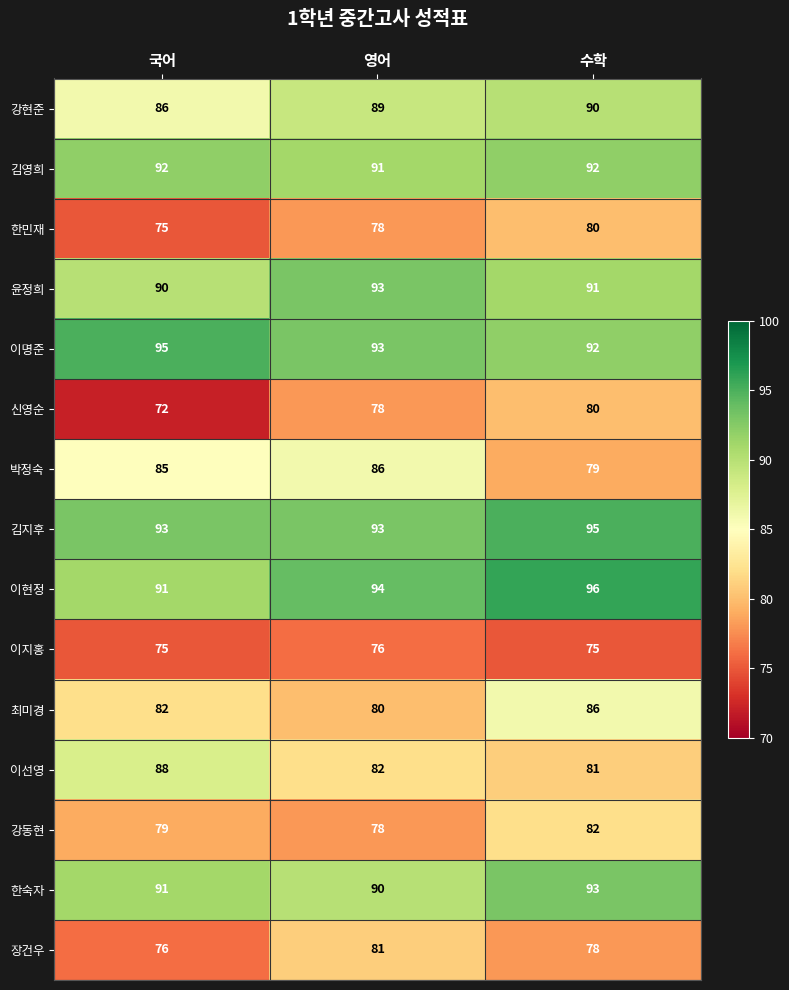

The value of 김지후 at 영어 is 146. True or false?

False